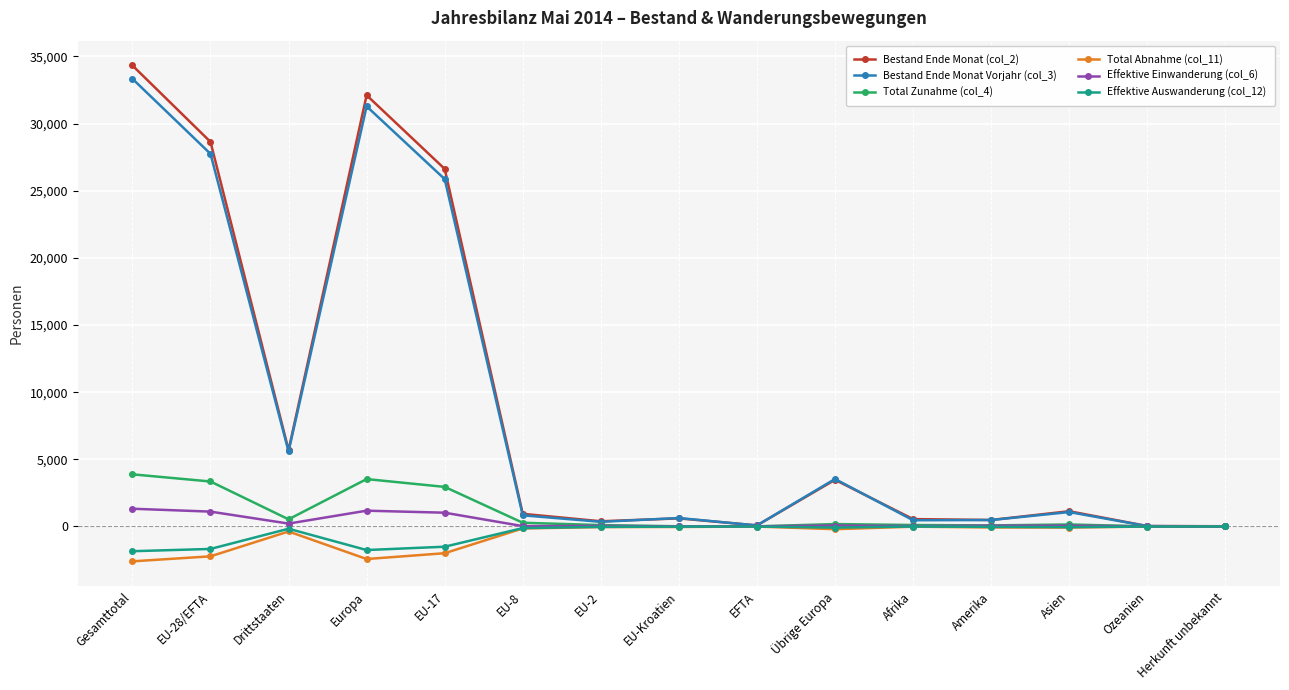

At how many categories does at least one series exceed 10216?

4